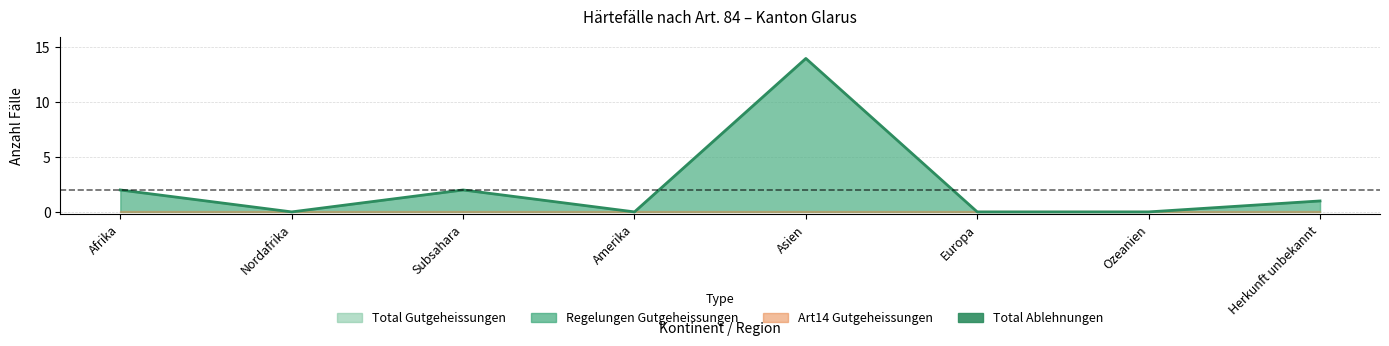

How many lines are shown in the chart?

1